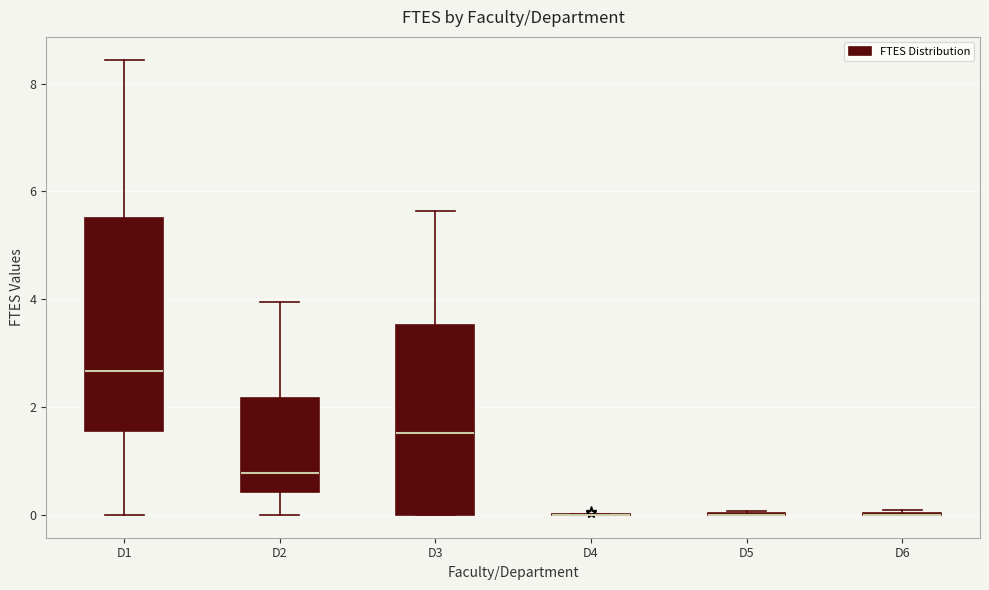

Reading left to right, read every box against the y-axis: the position of its median line, the range the box covers, and the ends of its whiskers. The values are not printed on the chart, so give them approximately, as read against the axis.

D1: median 2.6, box 1.6 to 5.6, whiskers 0.0 to 8.4
D2: median 0.8, box 0.4 to 2.2, whiskers 0.0 to 4.0
D3: median 1.6, box 0.0 to 3.6, whiskers 0.0 to 5.6
D4: box collapsed to a line at 0.0, whiskers 0.0 to 0.0
D5: box collapsed to a line at 0.0, whiskers 0.0 to 0.0
D6: box collapsed to a line at 0.0, whiskers 0.0 to 0.0